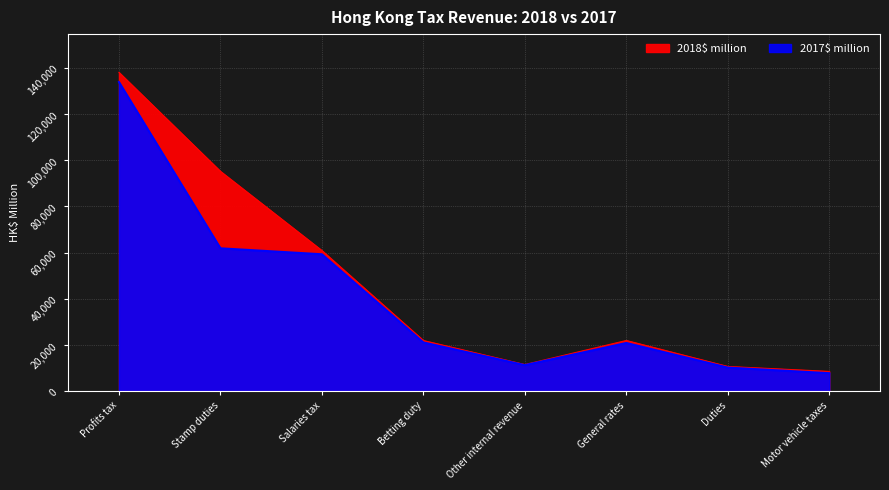

Which series has the largest total across all categories?

2018$ million